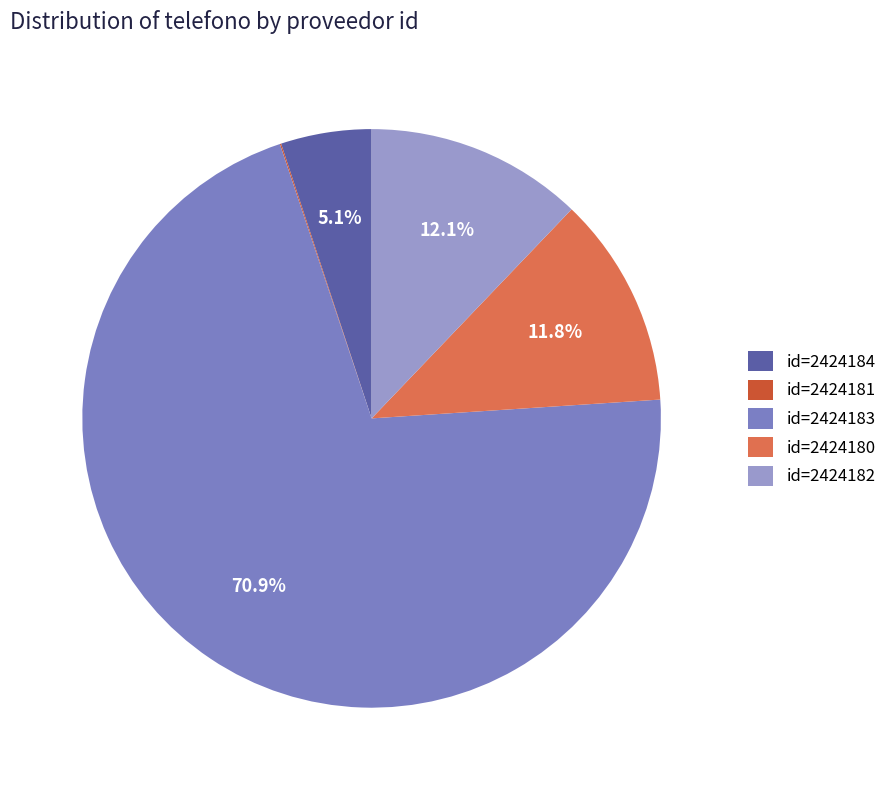

Is id=2424183 the majority of the pie?

Yes